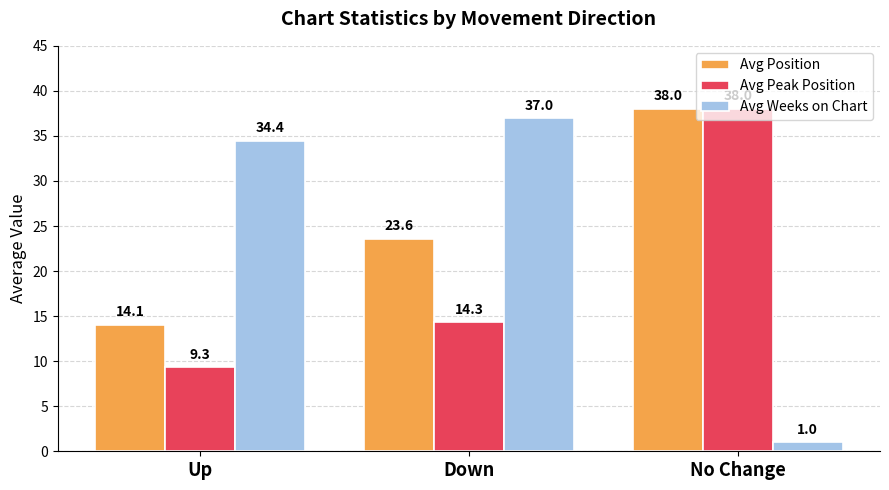

Where is Avg Position nearest to the value 26?

Down